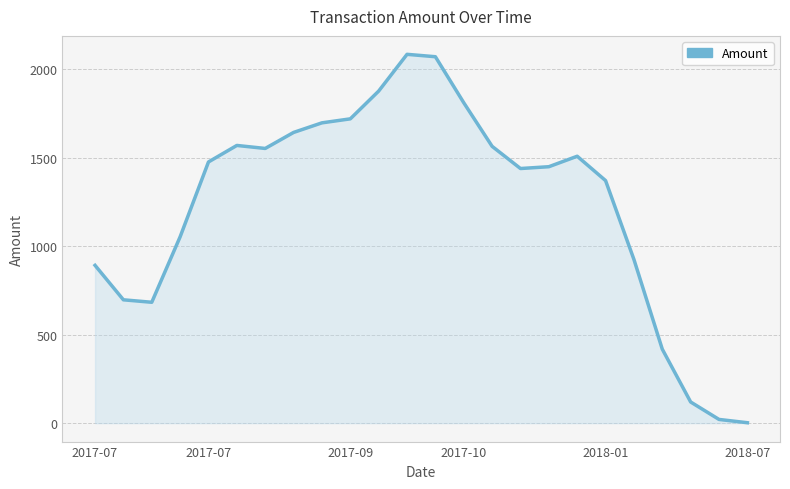

What is the greatest value displayed?

2084.1